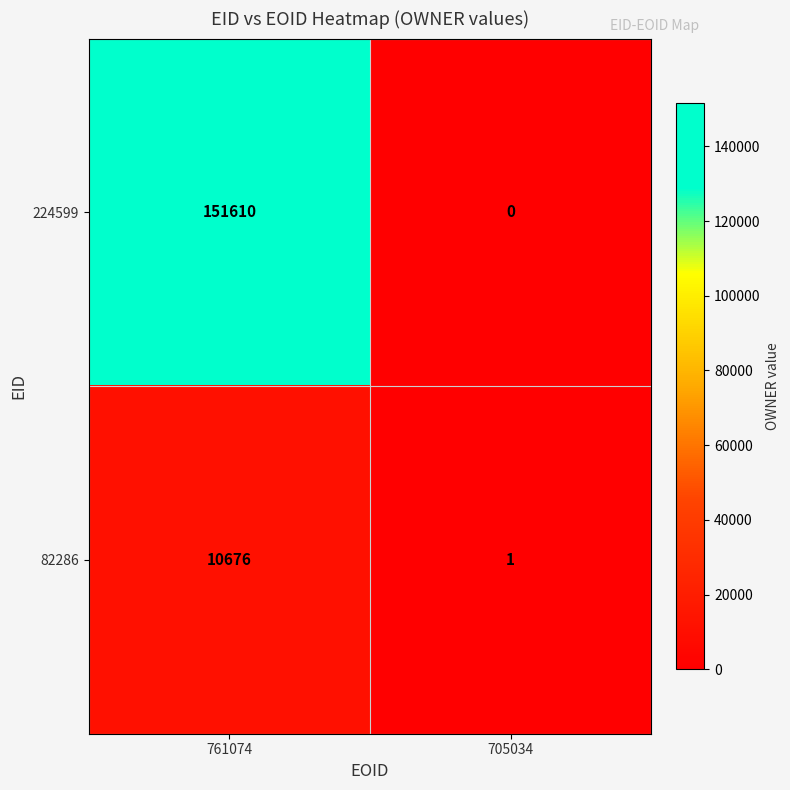

Reading left to right, what are all the values shown in this chart?

224599: 151610	0
82286: 10676	1